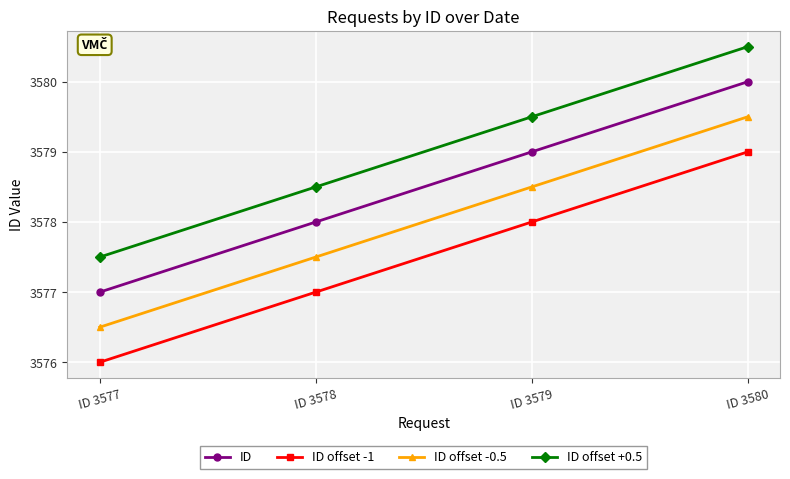

Rank the categories by ID value from highest to lowest.

ID 3580, ID 3579, ID 3578, ID 3577